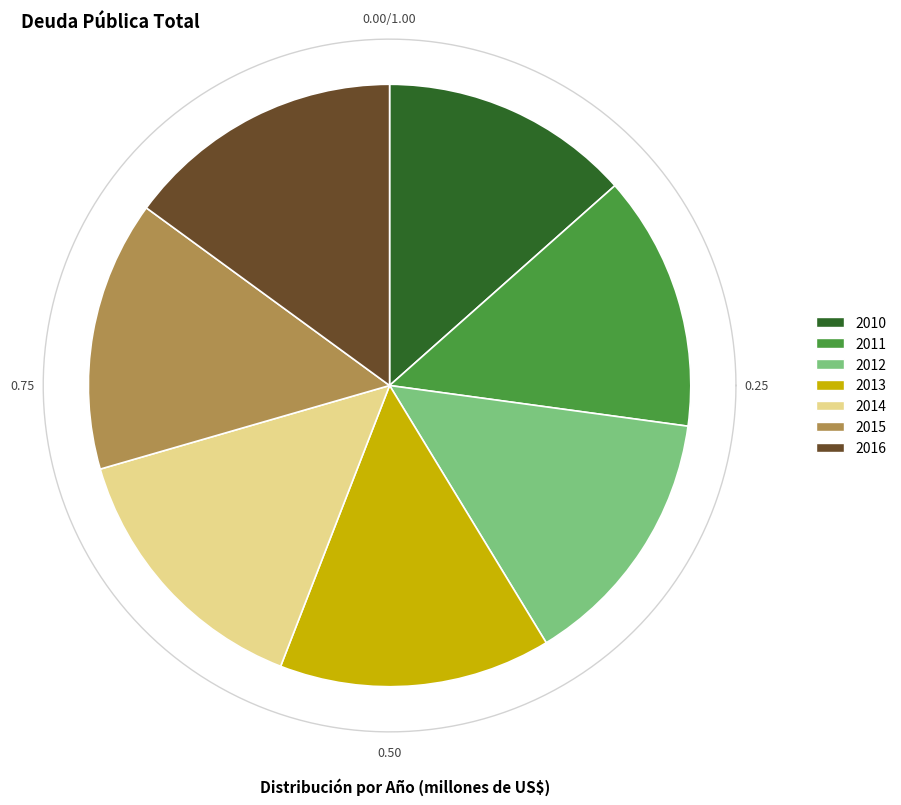

Is it true that 2011 is 14% of the pie?

True